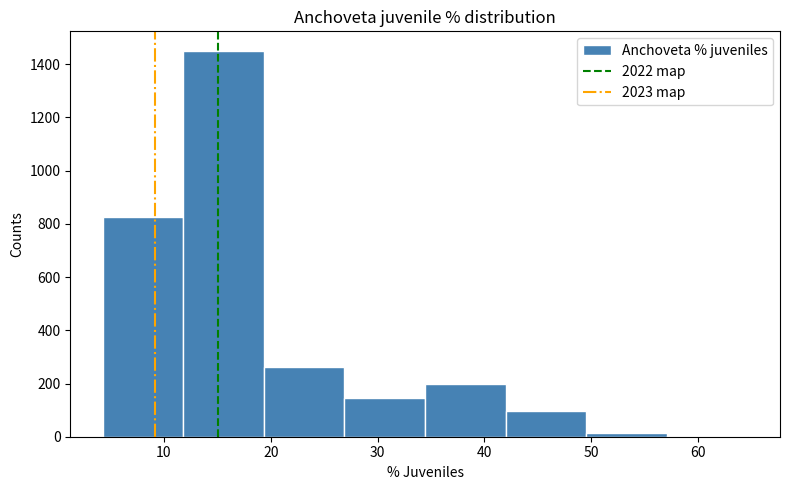

Over which range of the x-axis is the bar tallest?

12 to 19